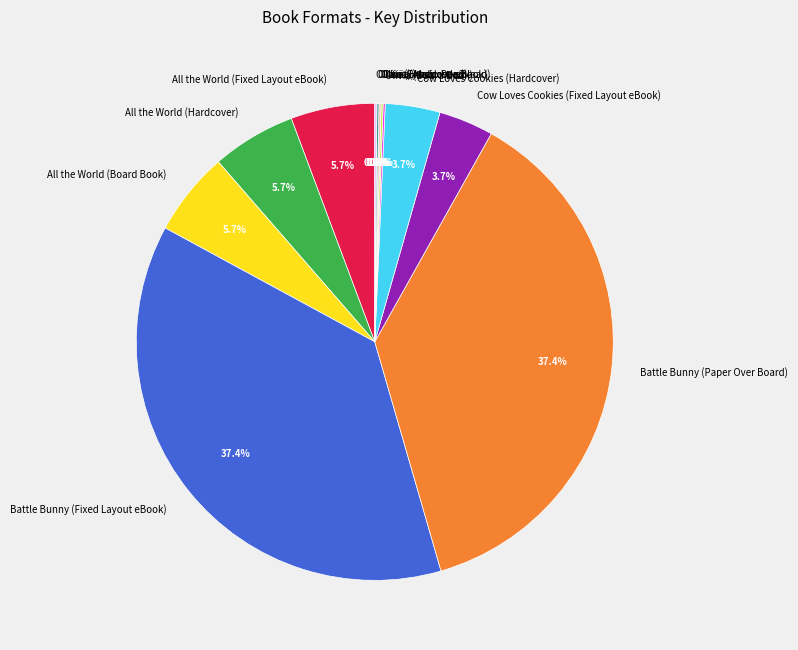

Approximately how many times larger is the value at Battle Bunny (Fixed Layout eBook) compared to Cow Loves Cookies (Hardcover)?

10.1